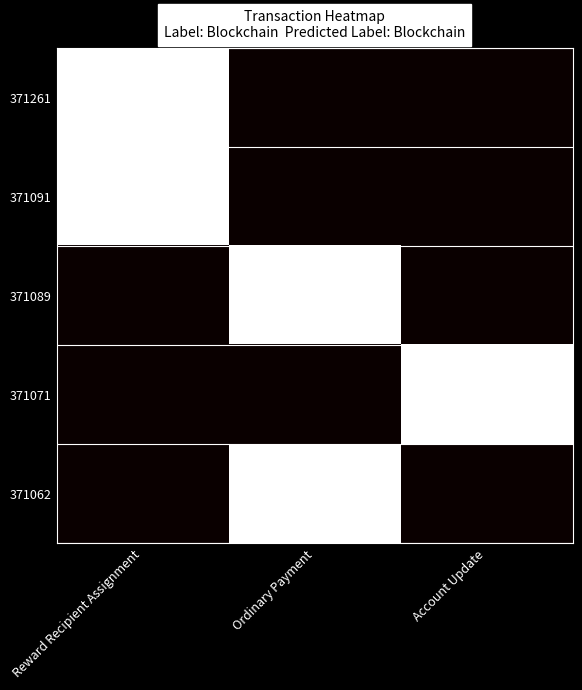

Rank the series at Ordinary Payment from highest to lowest value.

371089, 371062, 371261, 371091, 371071